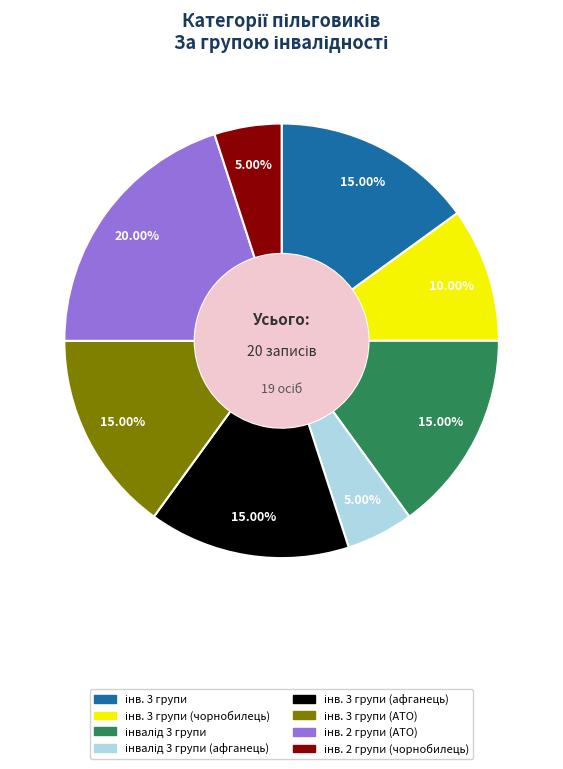

How many slices are in this pie chart?

8